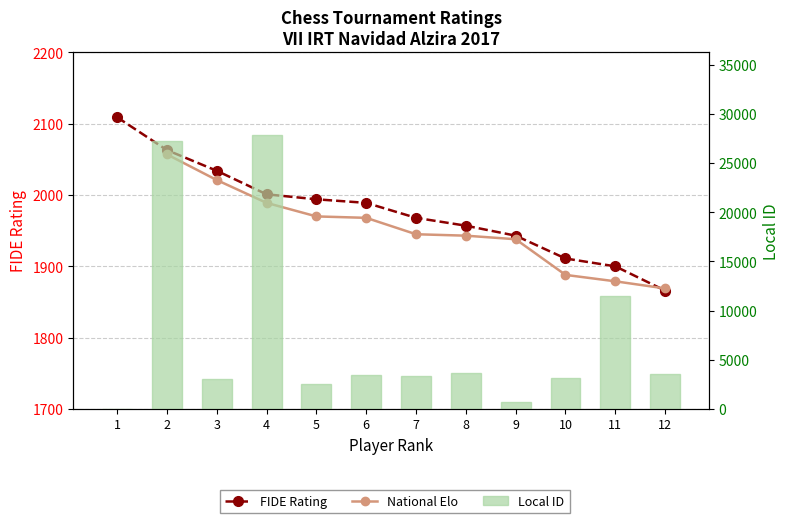

True or false: National Elo has a value of 411.0 at 4.

False